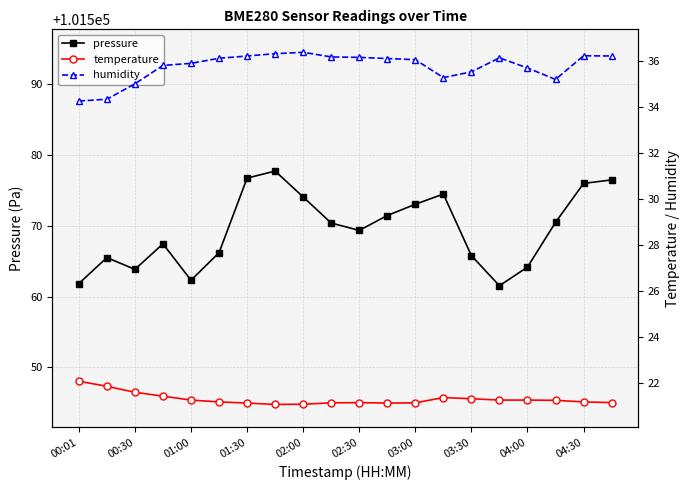

How many data points in humidity are less than 36?

9